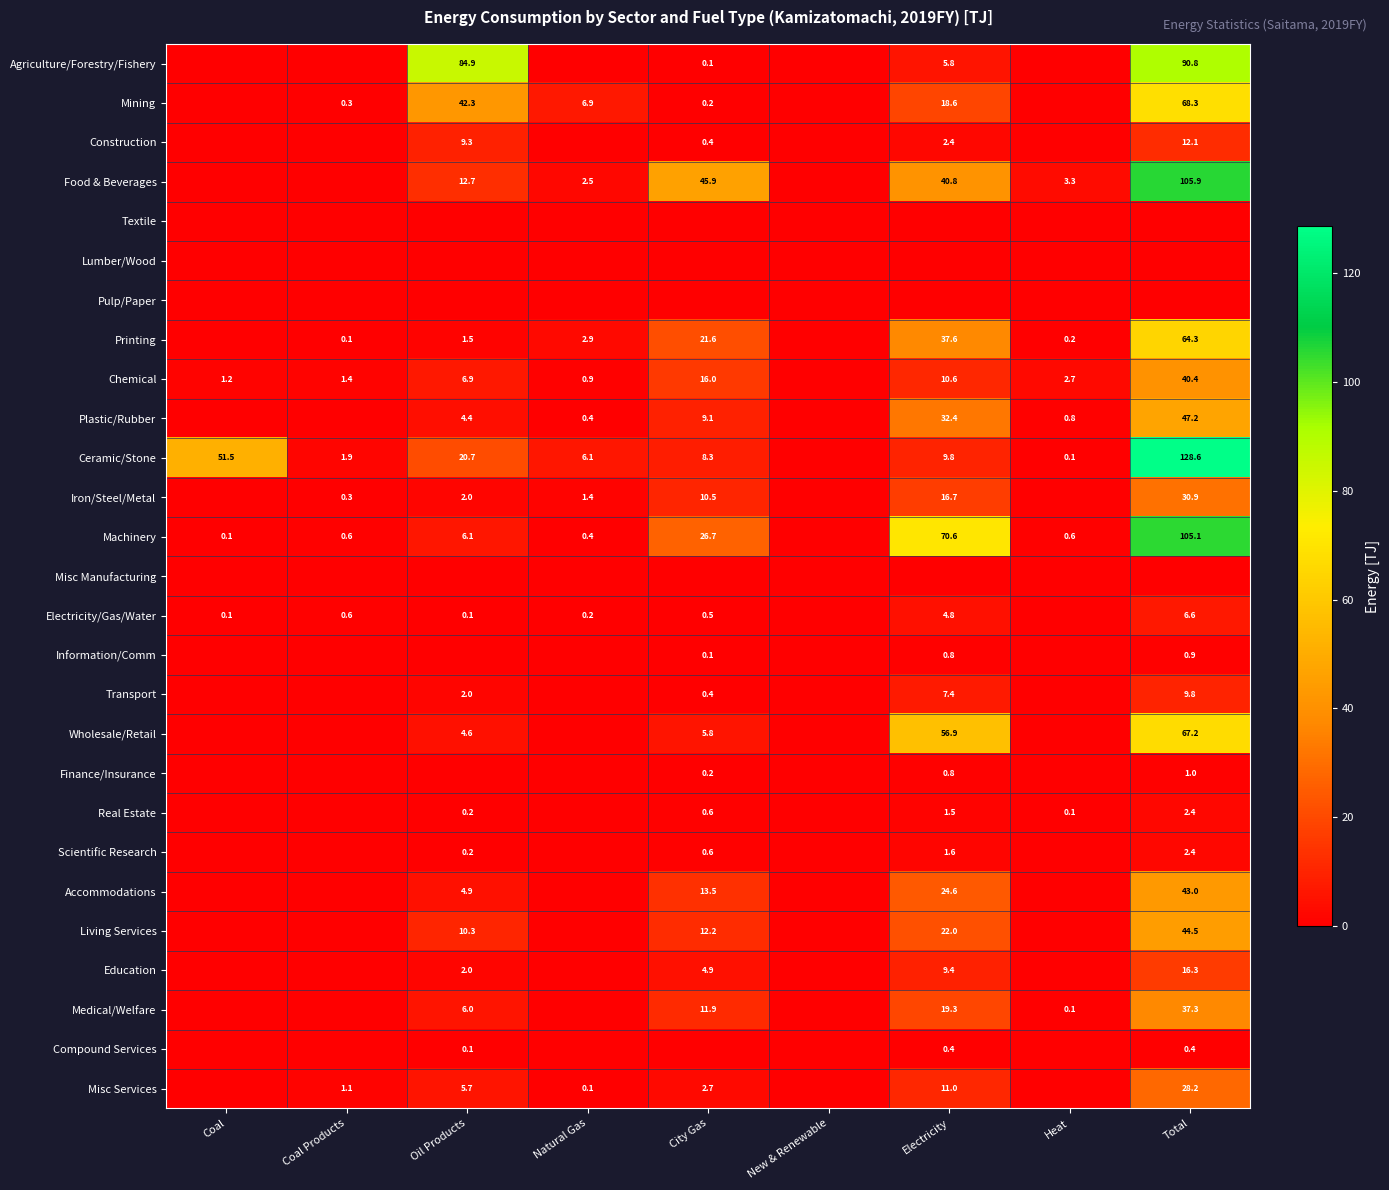

True or false: Food & Beverages has a value of 12.7 at Oil Products.

True